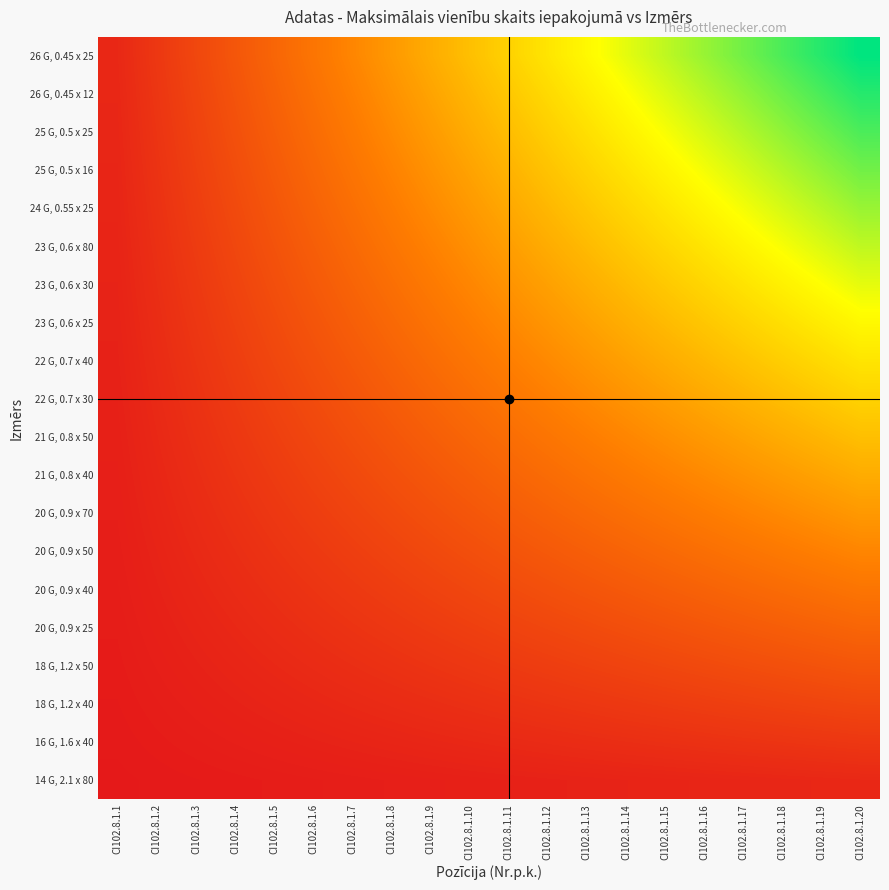

At how many categories does at least one series exceed 94?

2